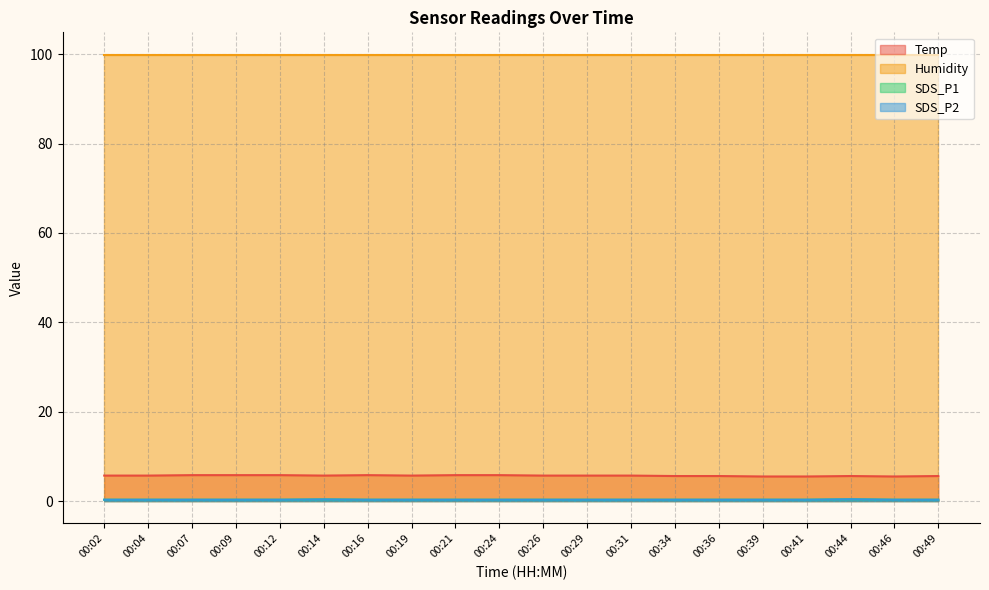

What is the minimum value for SDS_P2?

0.3